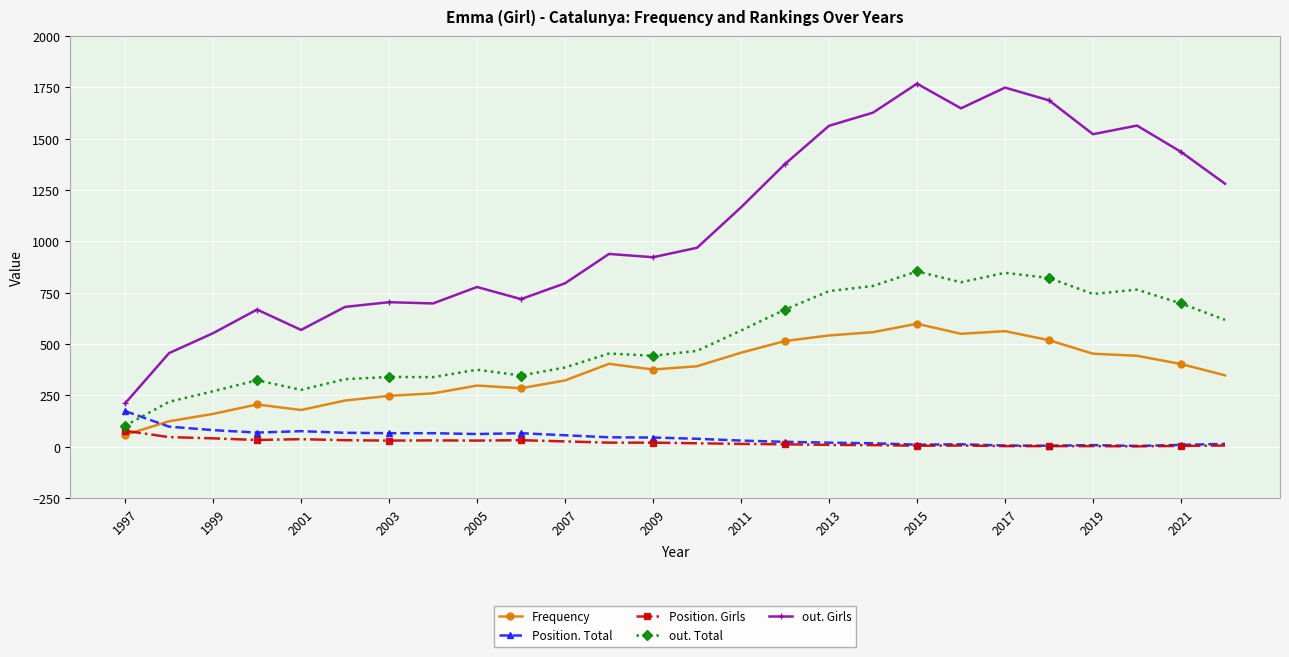

Which series has the largest total across all categories?

out. Girls